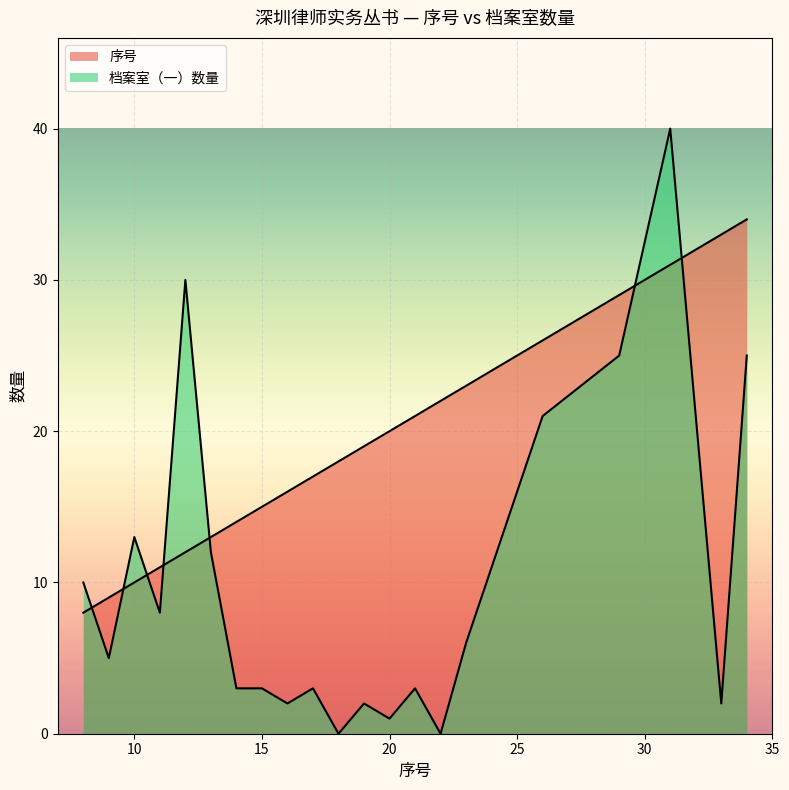

How many series are shown in this chart?

2